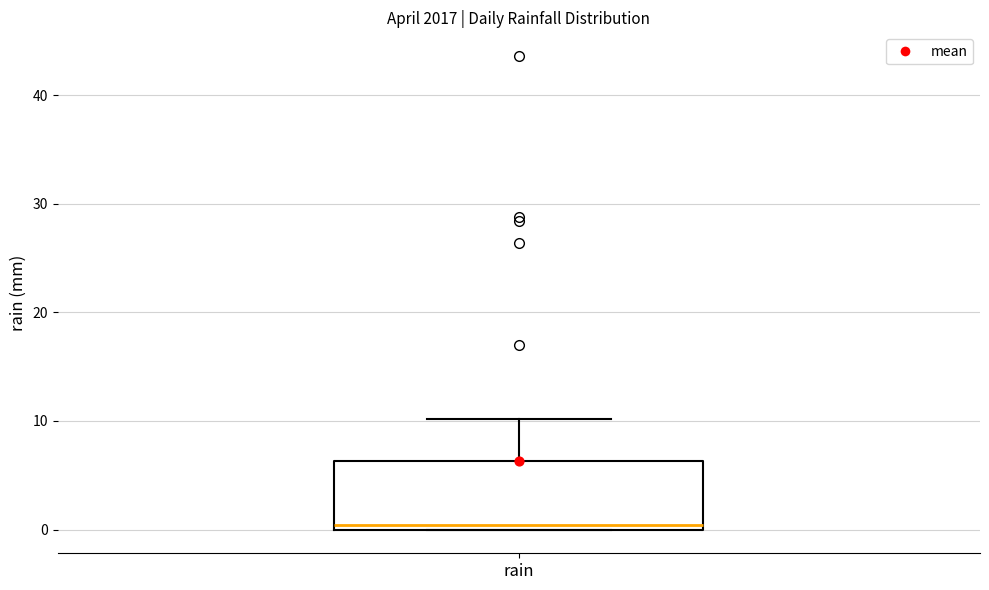

Read this box plot against the y-axis: the position of the median line, the range covered by the box, and the ends of both whiskers. The values are not printed on the chart, so give them approximately, as read against the axis.

median 0 (just above the box's lower edge), box 0 to 6, whiskers 0 to 10